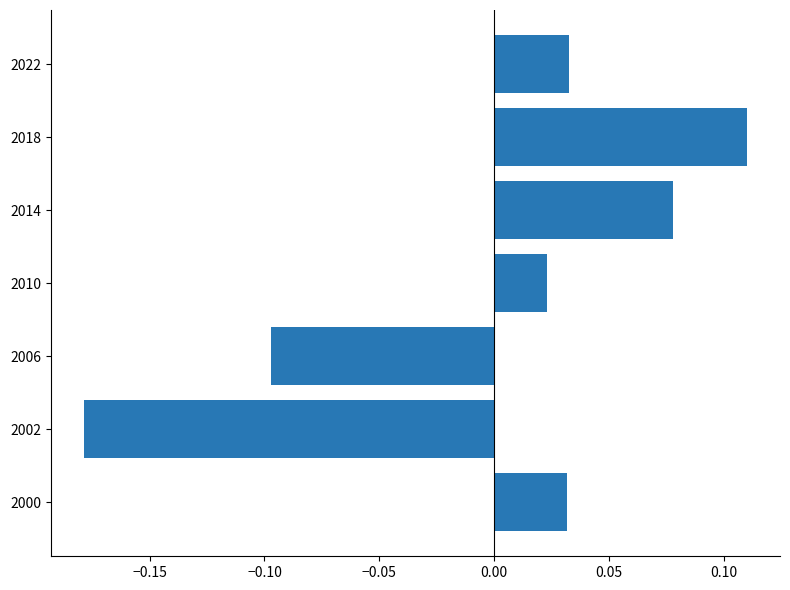

Between 2018 and 2010, which is larger?

2018